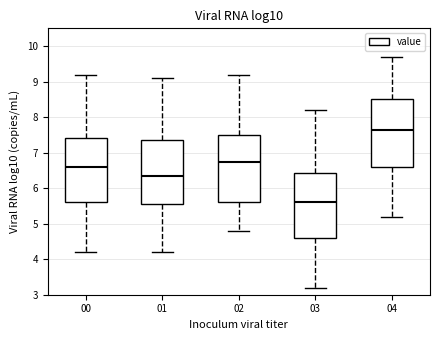

Reading left to right, read every box against the y-axis: the position of its median line, the range the box covers, and the ends of its whiskers. The values are not printed on the chart, so give them approximately, as read against the axis.

00: median 6.6, box 5.6 to 7.4, whiskers 4.2 to 9.2
01: median 6.4, box 5.6 to 7.4, whiskers 4.2 to 9.1
02: median 6.8, box 5.6 to 7.5, whiskers 4.8 to 9.2
03: median 5.6, box 4.6 to 6.4, whiskers 3.2 to 8.2
04: median 7.7, box 6.6 to 8.5, whiskers 5.2 to 9.7